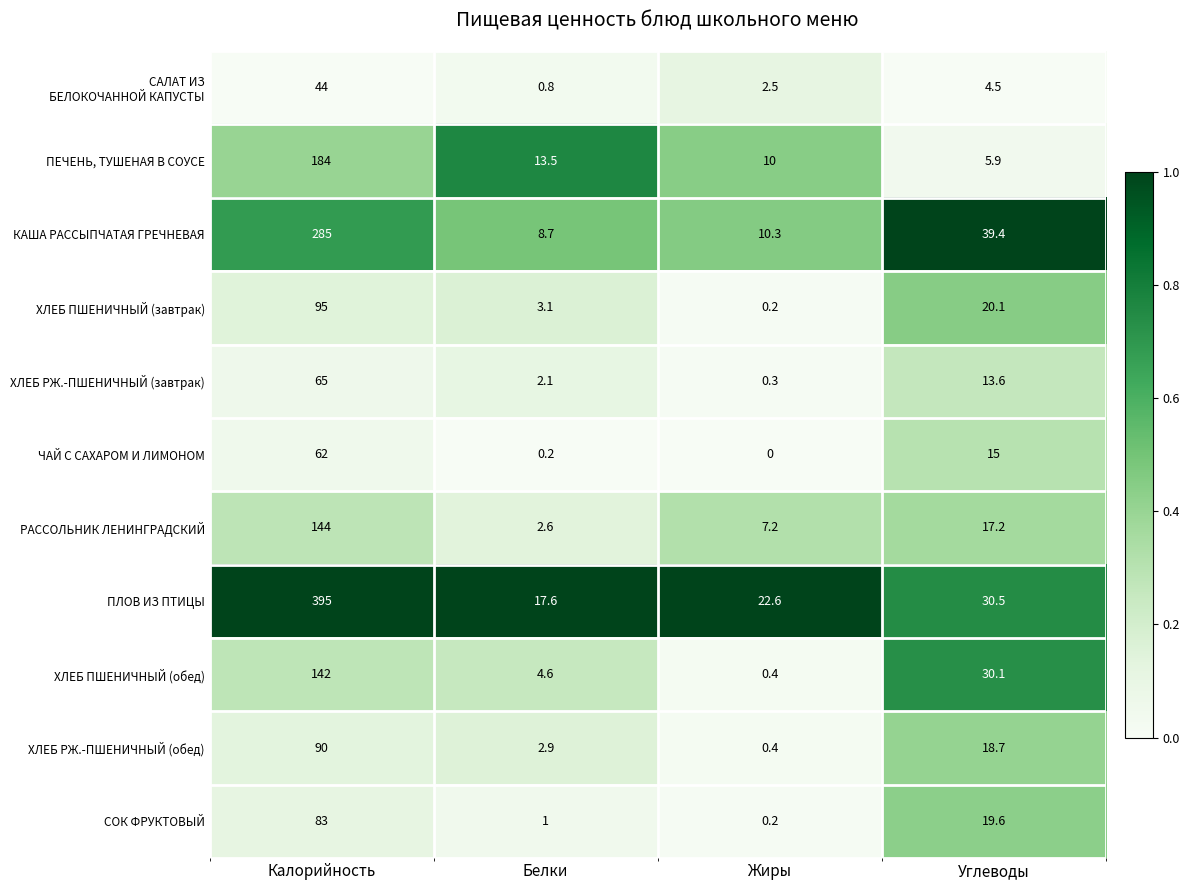

What is the spread (max minus min) of values at Белки?

17.4